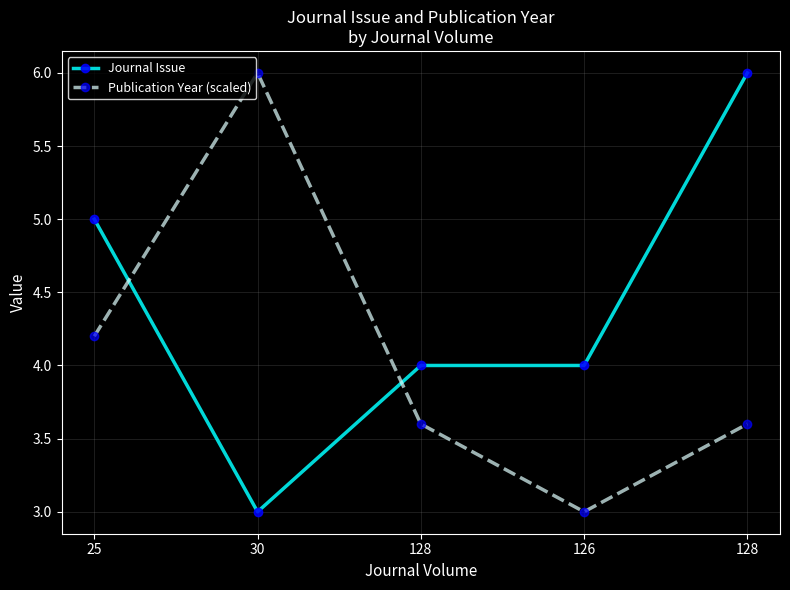

Is this an area chart (filled region under the line)?

No